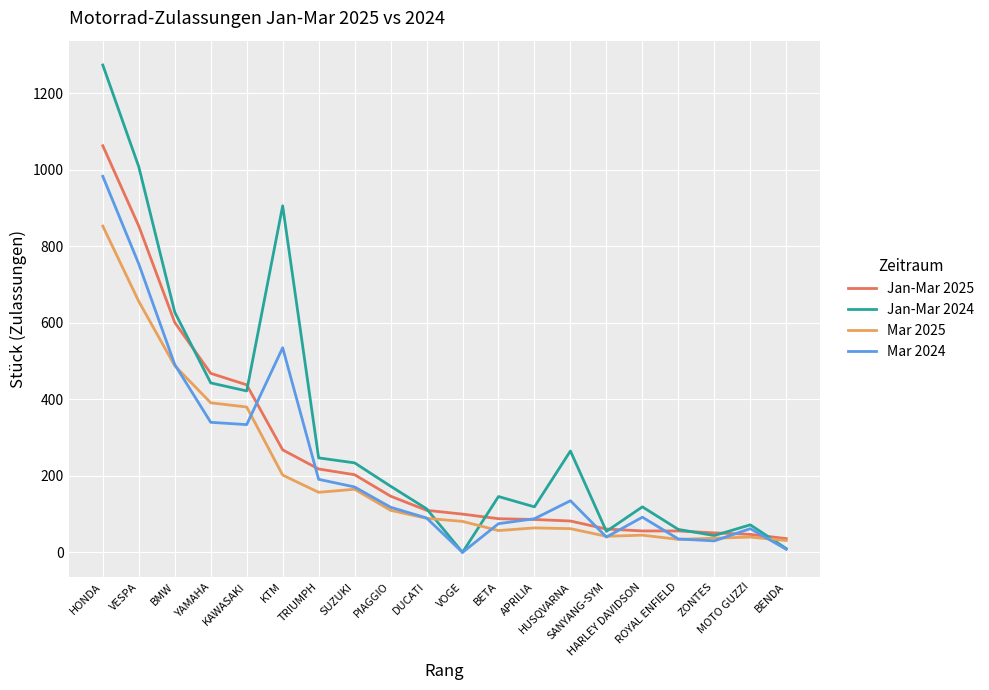

Between VESPA and TRIUMPH, which series saw the biggest shift?

Jan-Mar 2024